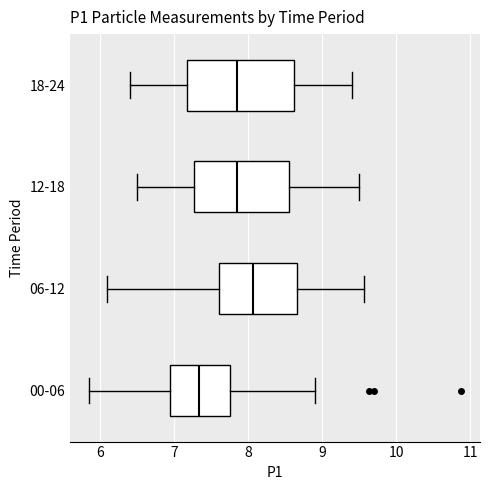

Reading bottom to top, read every box against the x-axis: the position of its median line, the range the box covers, and the ends of its whiskers. The values are not printed on the chart, so give them approximately, as read against the axis.

00-06: median 7.3, box 6.9 to 7.8, whiskers 5.9 to 8.9
06-12: median 8.1, box 7.6 to 8.7, whiskers 6.1 to 9.6
12-18: median 7.9, box 7.3 to 8.6, whiskers 6.5 to 9.5
18-24: median 7.9, box 7.2 to 8.6, whiskers 6.4 to 9.4